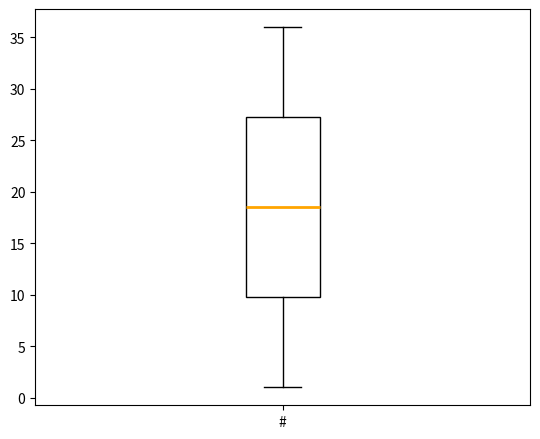

Transcribe this box plot: give where the median line is, the range the box spans, and where the two whiskers end, as read against the y-axis. The values are not printed on the chart, so give them approximately, as read against the axis.

median 18.5, box 10.0 to 27.5, whiskers 1.0 to 36.0